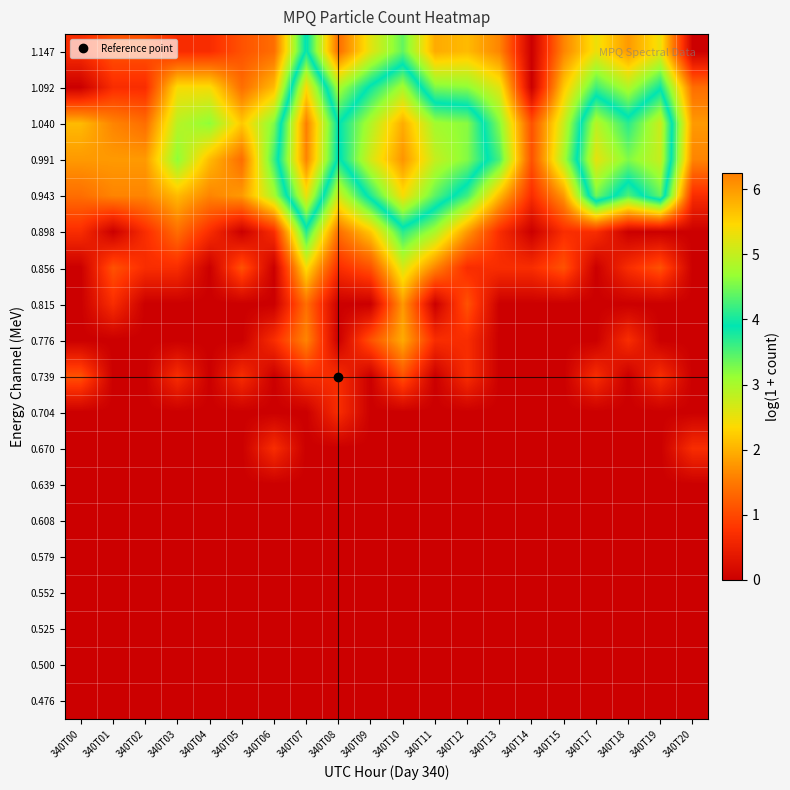

What is the total value across all series at 340T18?

18.3